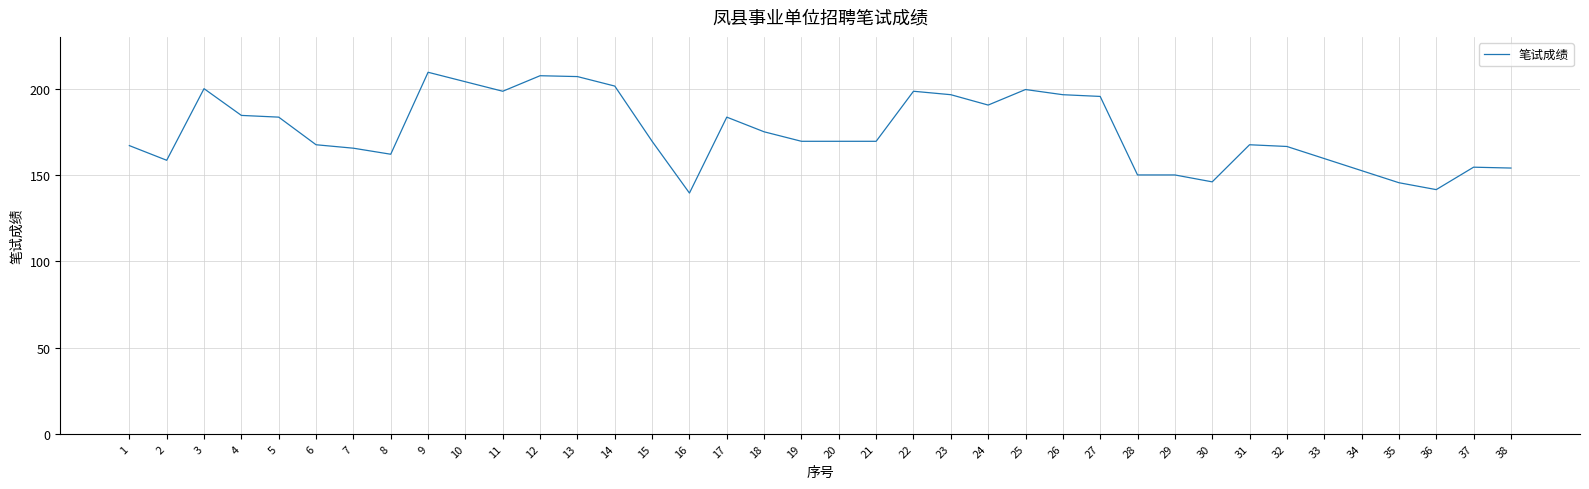

Between 30 and 15, which is larger?

15